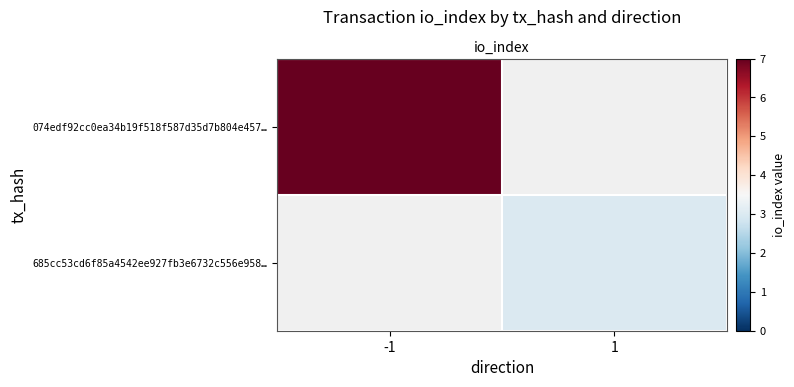

At how many categories does at least one series exceed 4?

1